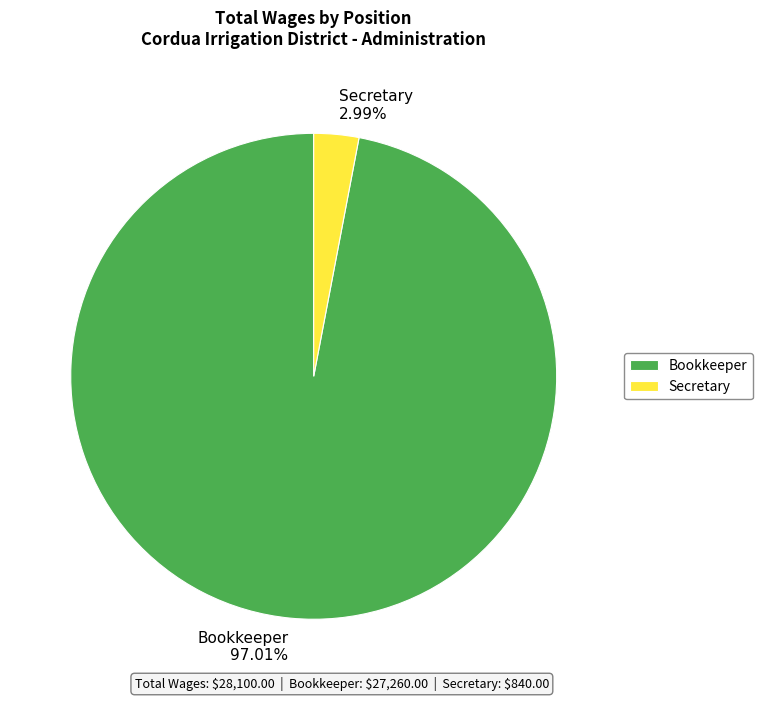

To the nearest percent, what is the combined percentage of Bookkeeper and Secretary?

100%